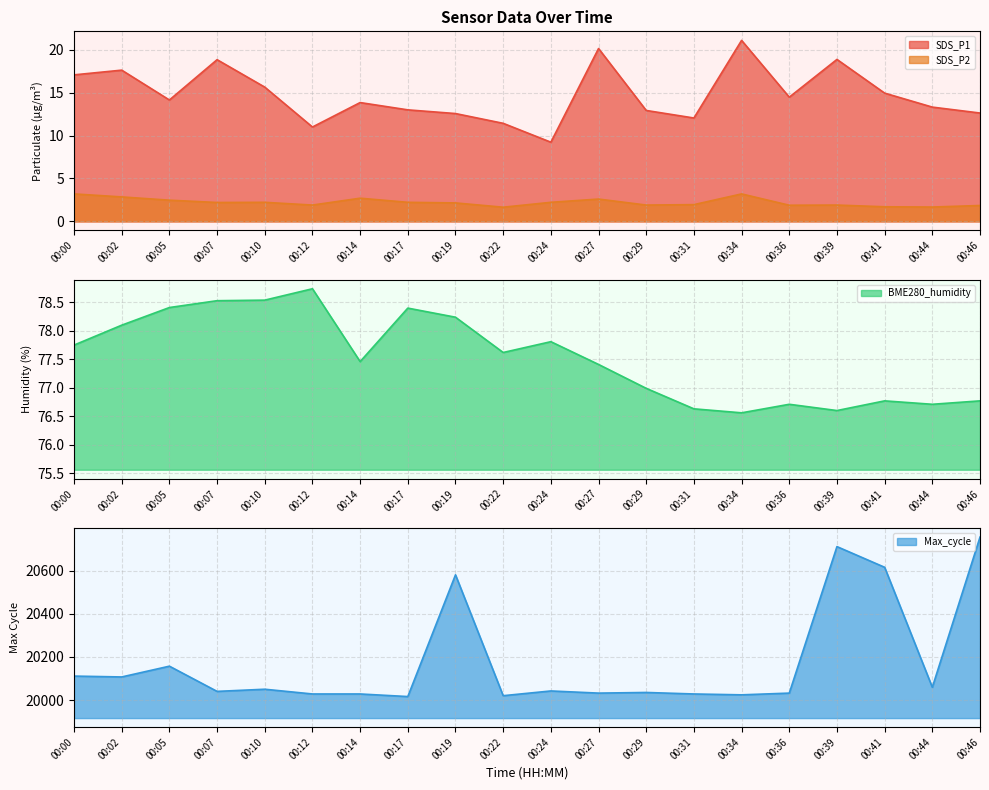

Reading left to right, what are all the values shown in this chart?

SDS_P1: 00:00=17.1	00:02=17.6	00:05=14.2	00:07=18.9	00:10=15.7	00:12=11.0	00:14=13.8	00:17=13.0	00:19=12.6	00:22=11.4	00:24=9.2	00:27=20.1	00:29=12.9	00:31=12.1	00:34=21.1	00:36=14.5	00:39=18.9	00:41=14.9	00:44=13.3	00:46=12.6
SDS_P2: 00:00=3.2	00:02=2.9	00:05=2.5	00:07=2.2	00:10=2.2	00:12=1.9	00:14=2.7	00:17=2.2	00:19=2.1	00:22=1.6	00:24=2.2	00:27=2.6	00:29=1.9	00:31=1.9	00:34=3.2	00:36=1.9	00:39=1.9	00:41=1.7	00:44=1.7	00:46=1.9
BME280_humidity: 00:00=77.8	00:02=78.1	00:05=78.4	00:07=78.5	00:10=78.5	00:12=78.7	00:14=77.5	00:17=78.4	00:19=78.2	00:22=77.6	00:24=77.8	00:27=77.4	00:29=77.0	00:31=76.6	00:34=76.6	00:36=76.7	00:39=76.6	00:41=76.8	00:44=76.7	00:46=76.8
Max_cycle: 00:00=20111.0	00:02=20107.0	00:05=20157.0	00:07=20040.0	00:10=20050.0	00:12=20028.0	00:14=20028.0	00:17=20016.0	00:19=20581.0	00:22=20020.0	00:24=20042.0	00:27=20032.0	00:29=20035.0	00:31=20028.0	00:34=20024.0	00:36=20032.0	00:39=20712.0	00:41=20616.0	00:44=20059.0	00:46=20756.0